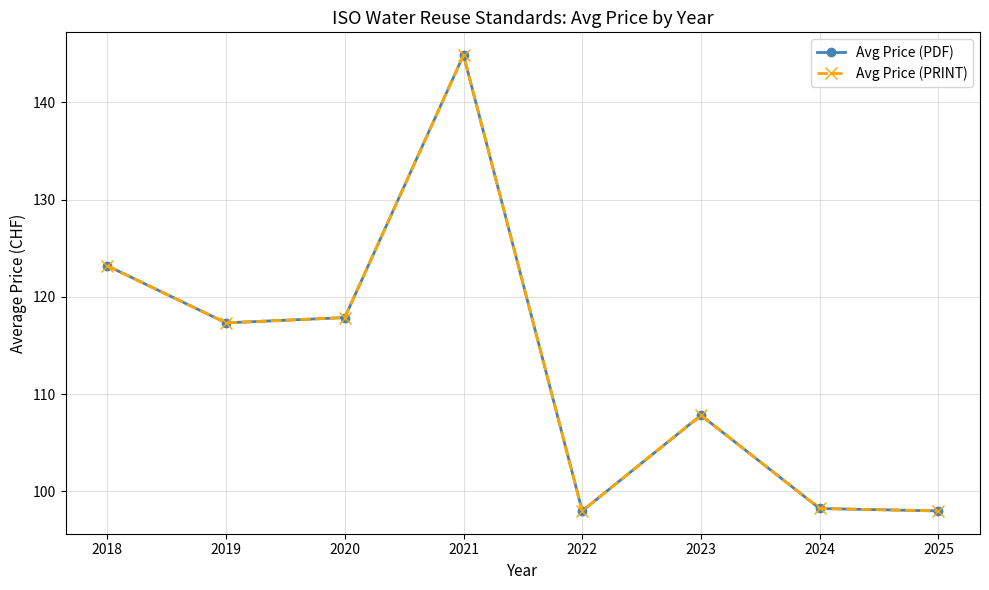

How many lines are shown in the chart?

2